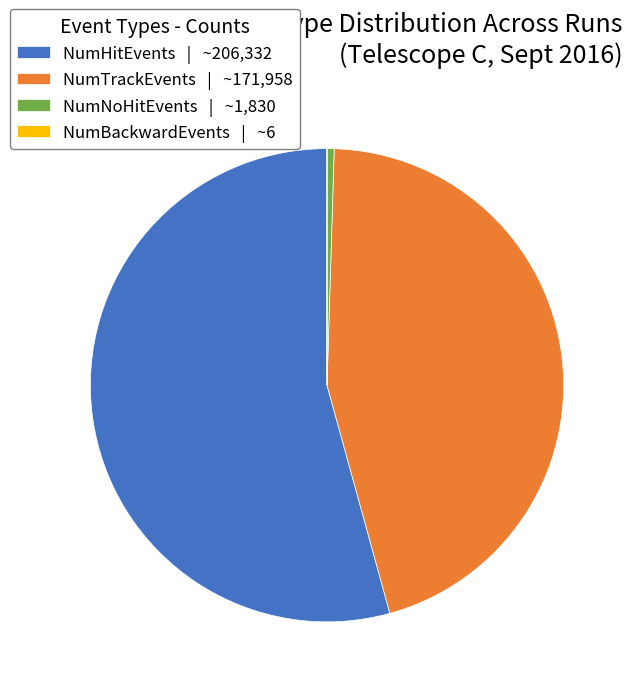

Between NumHitEvents | ~206,332 and NumNoHitEvents | ~1,830, which is larger?

NumHitEvents | ~206,332